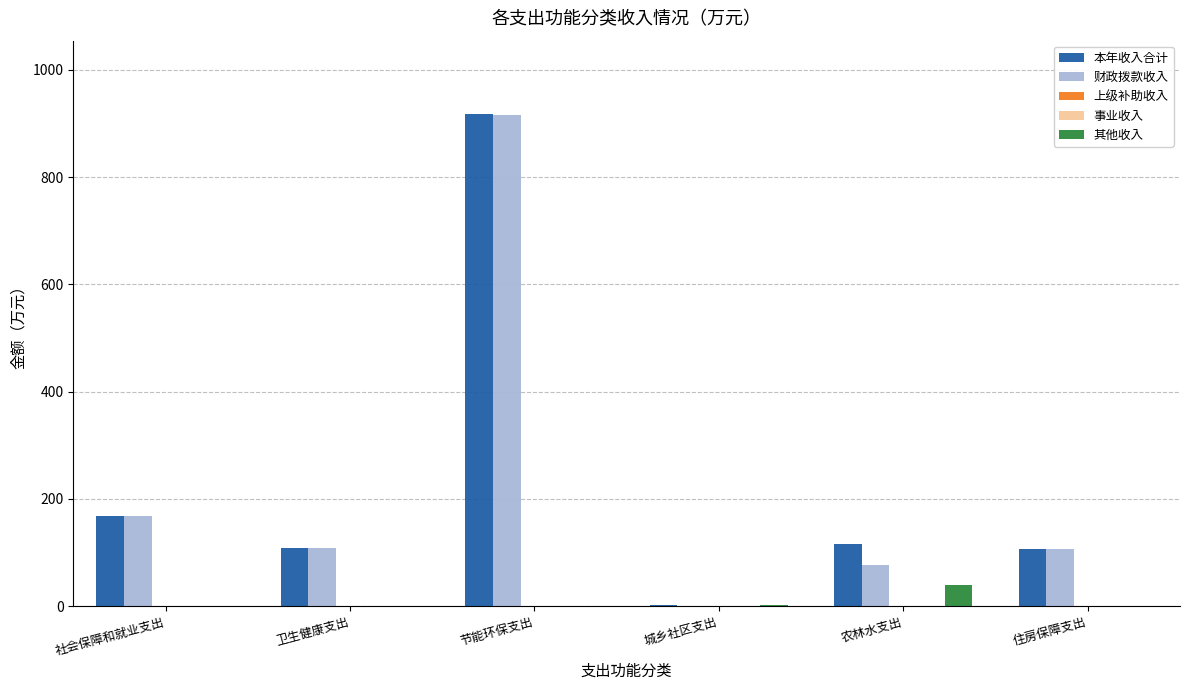

What are all the series names shown in the legend?

本年收入合计, 财政拨款收入, 上级补助收入, 事业收入, 其他收入